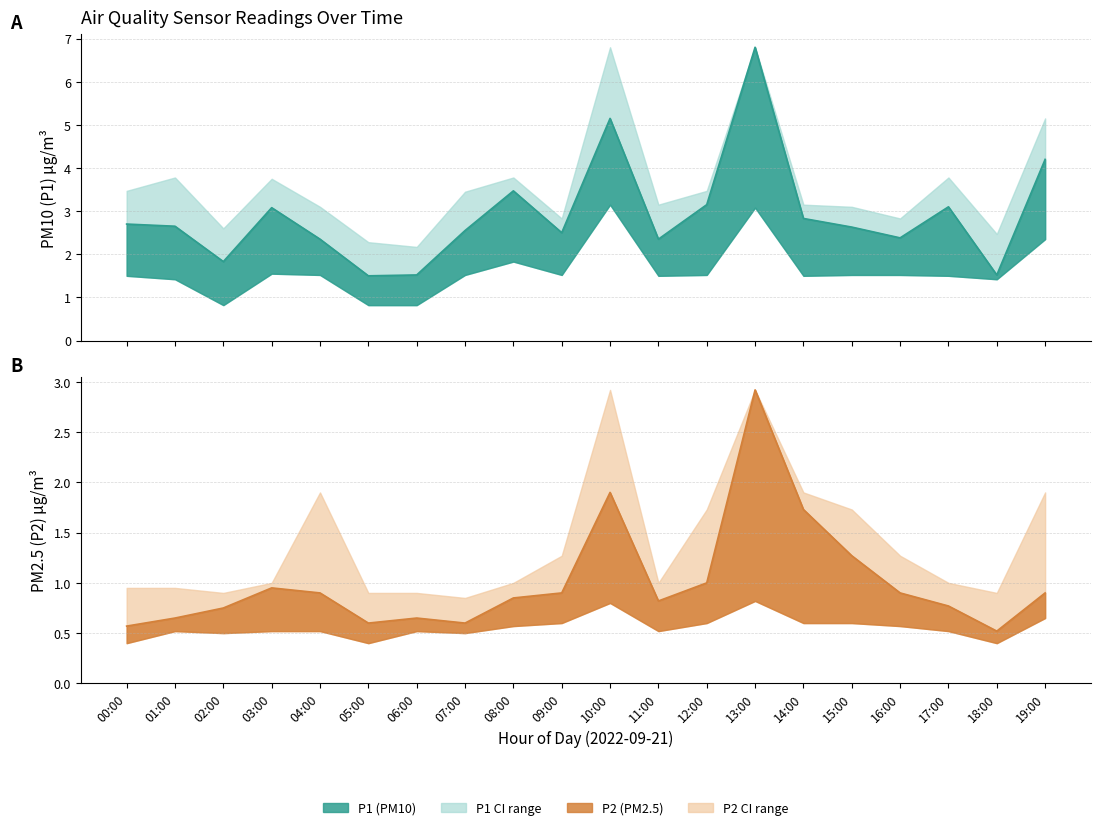

What is the value of the P2 point at the 10th from the left?

0.9